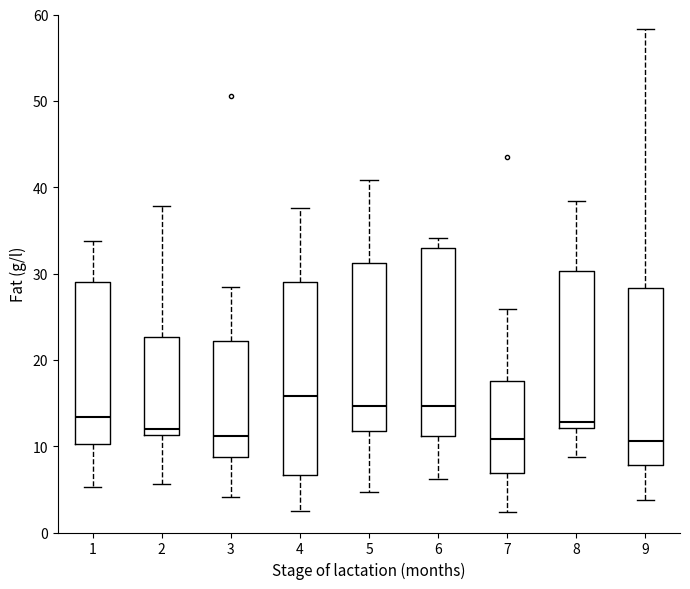

Where does the median line of the box at x = 6 sit on the y-axis? The values are not printed on the chart, so give them approximately, as read against the axis.

15